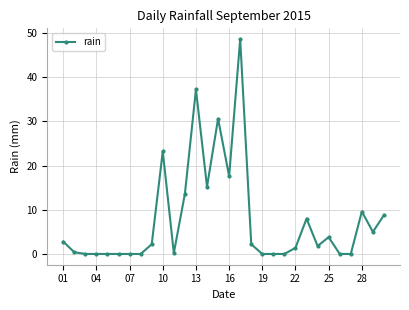

True or false: the data has more than 1 interior local peaks.

True